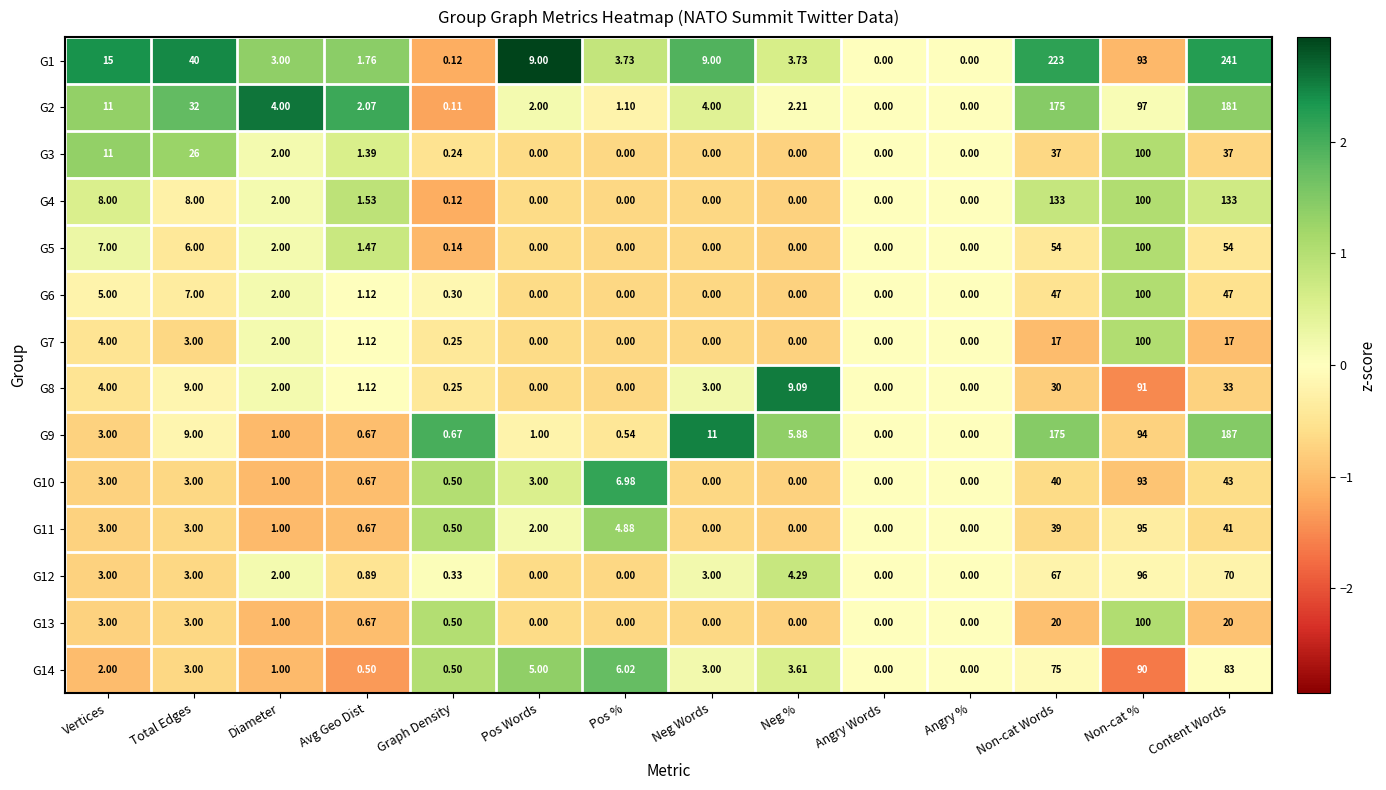

How many data points in G7 are less than 1?

7